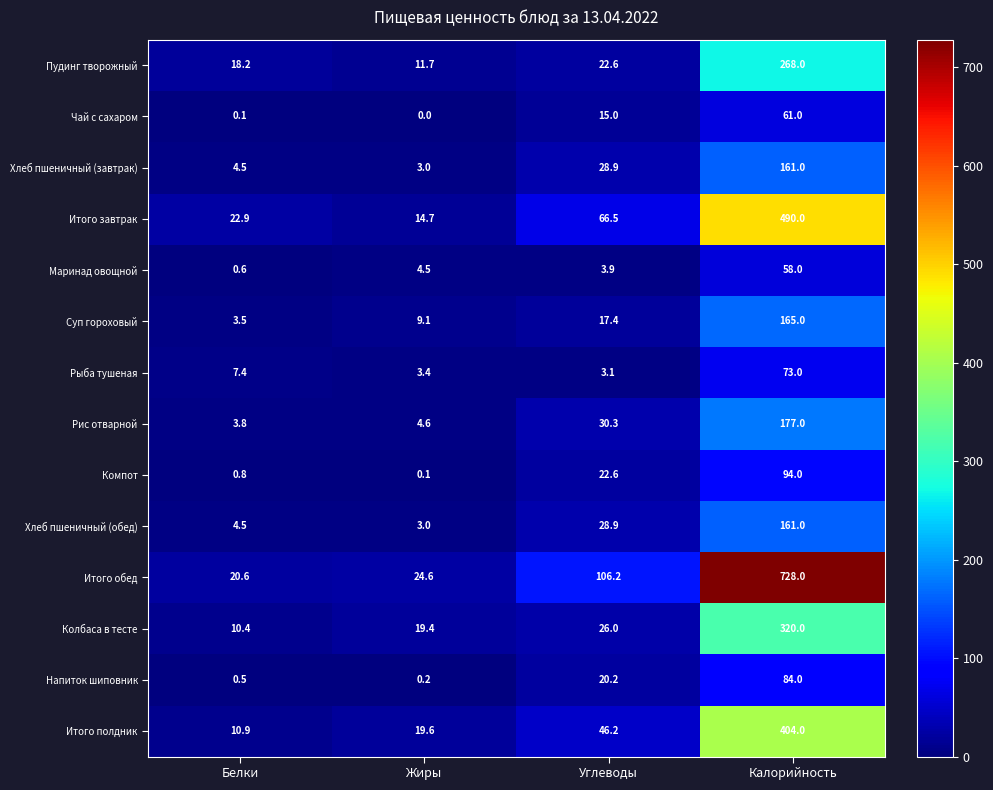

The Пудинг творожный series shows 7.7 at Жиры. True or false?

False